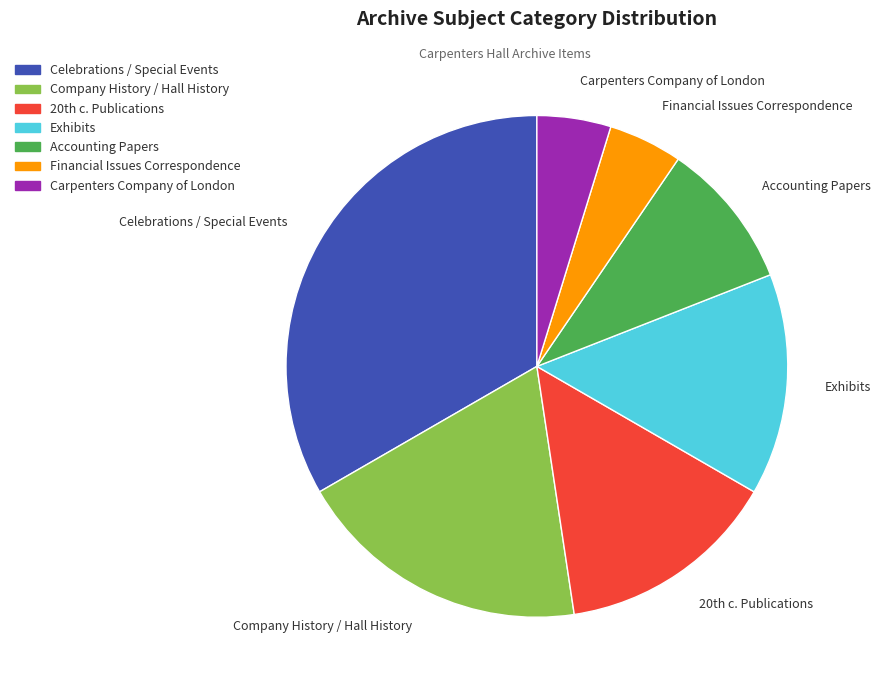

True or false: Celebrations / Special Events accounts for 40% of the total.

False